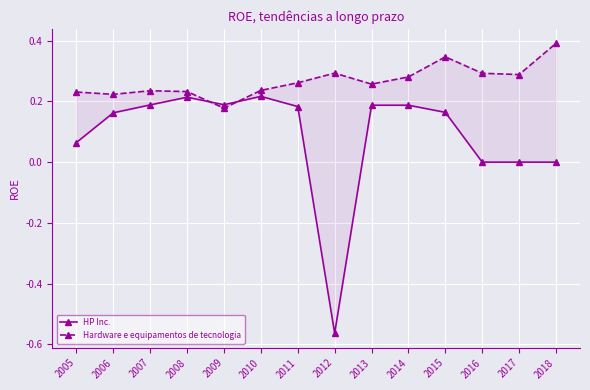

Which label corresponds to the smallest value in the chart?

2012